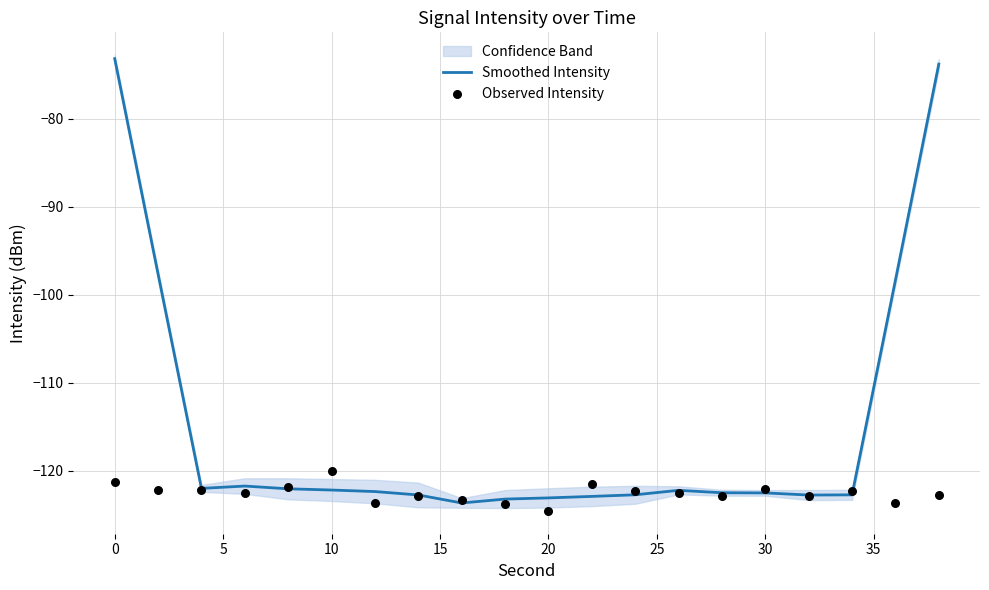

Which series contains the highest Y value?

Smoothed Intensity